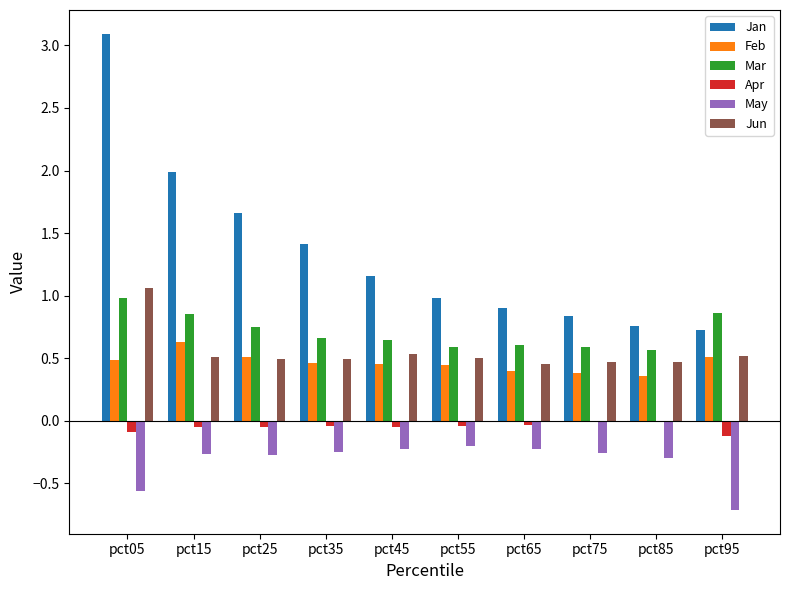

What is the maximum value shown in the chart?

3.1